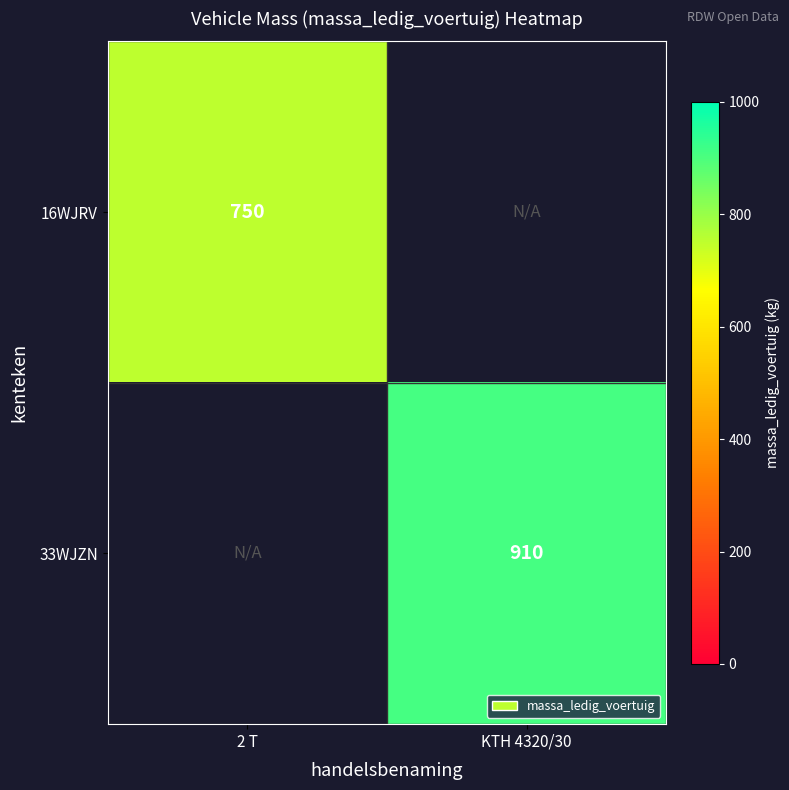

The 33WJZN series shows 910 at KTH 4320/30. True or false?

True